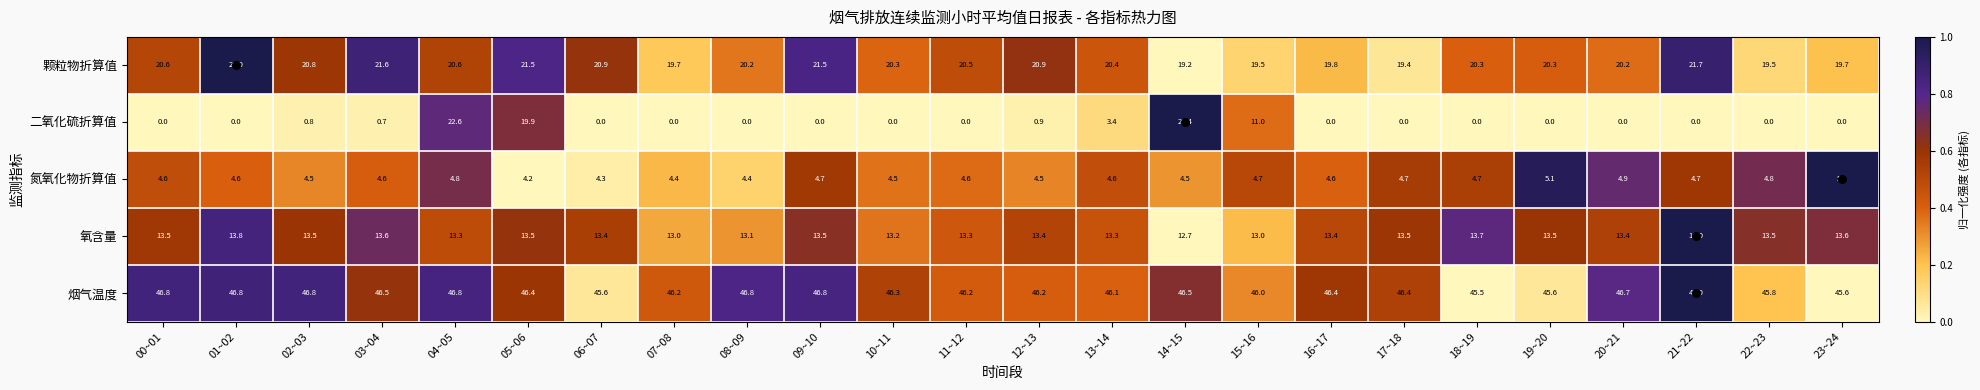

Rank the series at 05~06 from highest to lowest value.

烟气温度, 颗粒物折算值, 二氧化硫折算值, 氧含量, 氮氧化物折算值